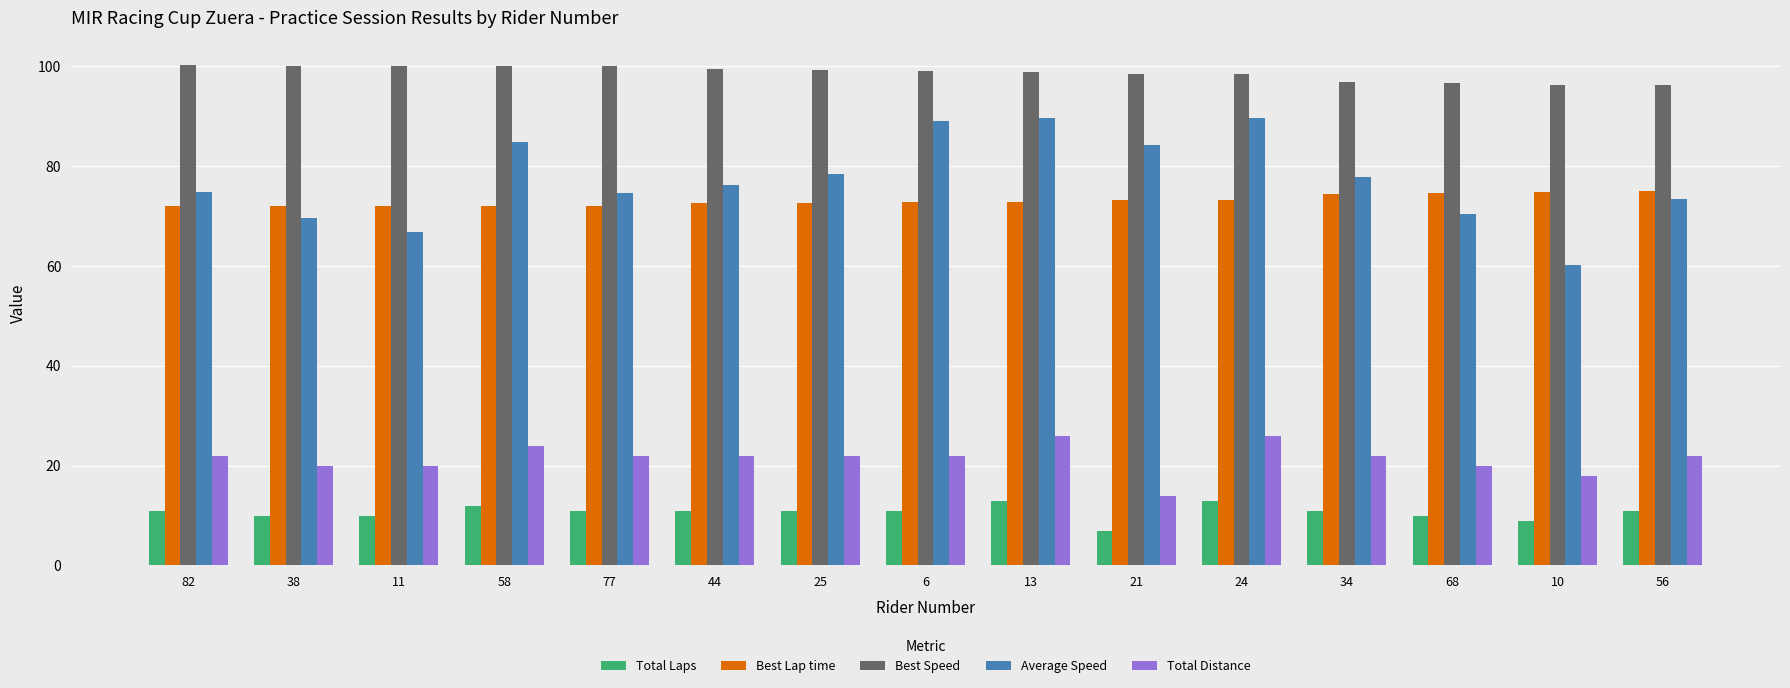

Is the value of Total Laps at 38 greater than the value of Best Speed at 25?

No